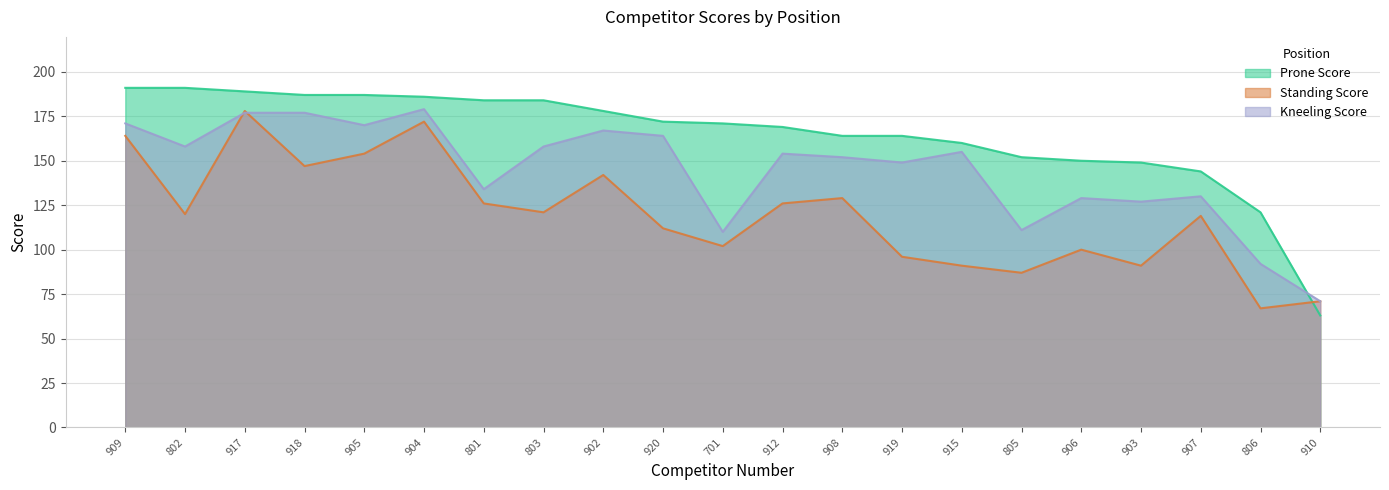

Does the chart have visible grid lines?

Yes